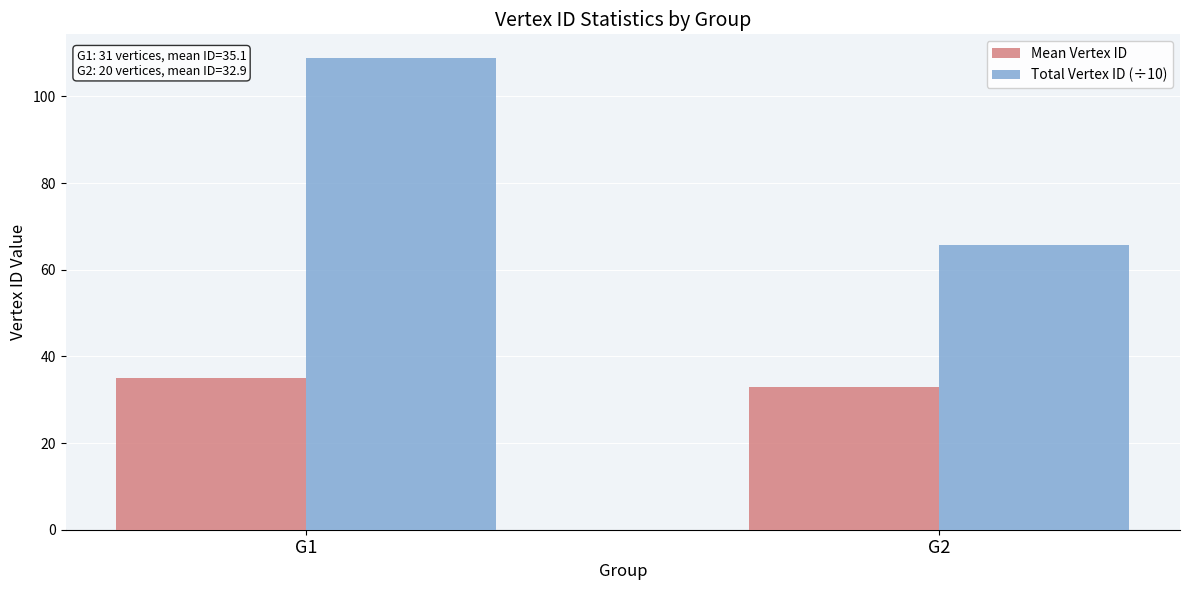

What are all the series names shown in the legend?

Mean Vertex ID, Total Vertex ID (÷10)